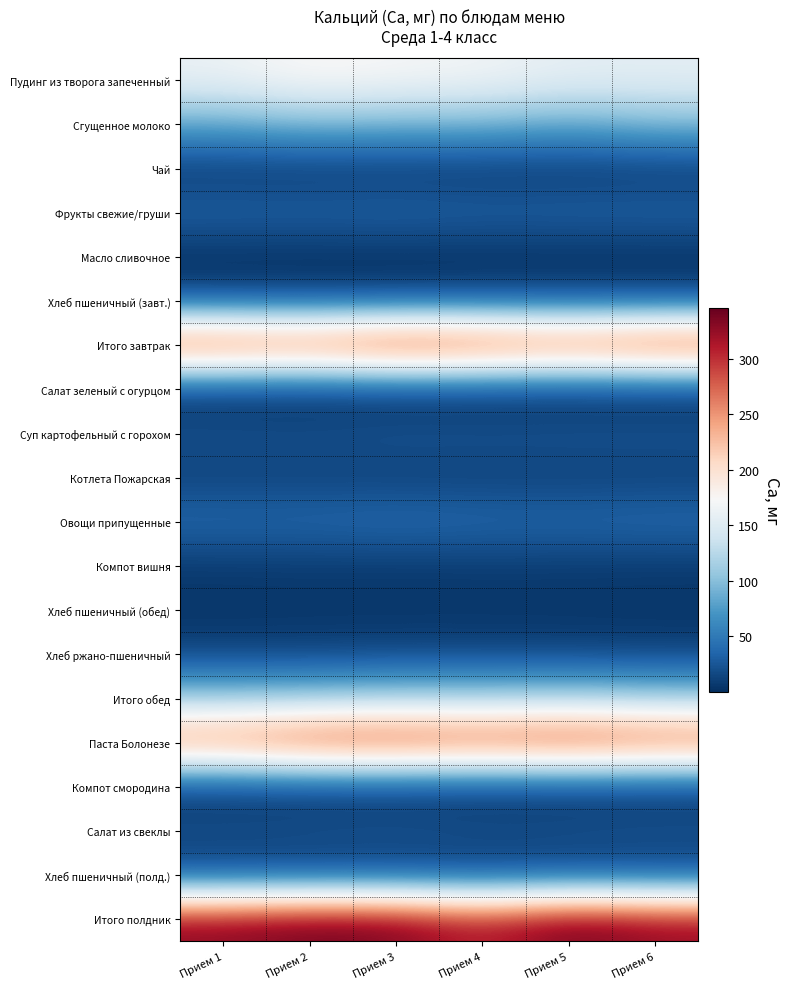

Rank the series by their maximum value, from highest to lowest.

Итого полдник, Итого завтрак, Паста Болонезе, Пудинг из творога запеченный, Итого обед, Сгущенное молоко, Овощи припущенные, Фрукты свежие/груши, Салат из свеклы, Суп картофельный с горохом, Хлеб пшеничный (завт.), Хлеб ржано-пшеничный, Котлета Пожарская, Хлеб пшеничный (полд.), Компот вишня, Чай, Хлеб пшеничный (обед), Компот смородина, Масло сливочное, Салат зеленый с огурцом